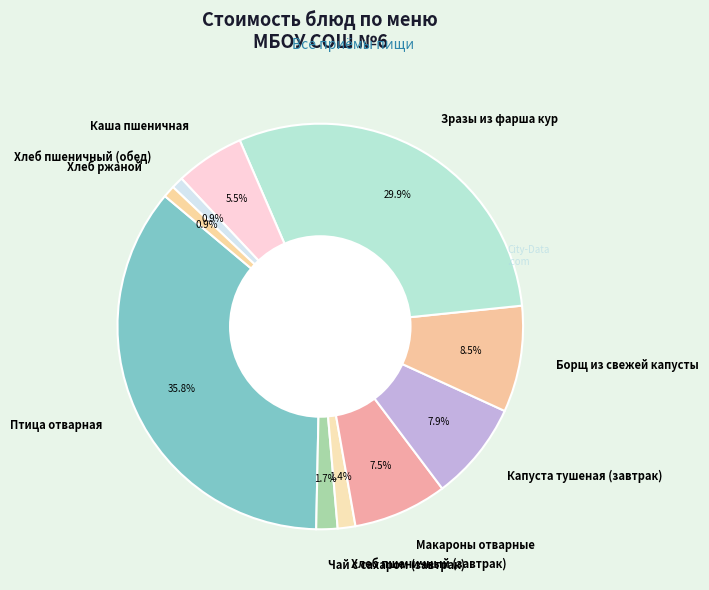

To the nearest percent, what portion does Капуста тушеная (завтрак) represent?

8%